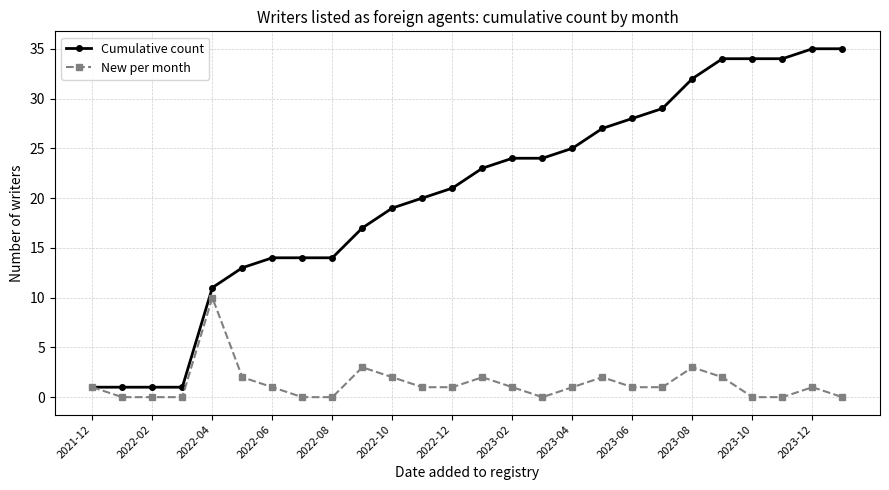

List the series in order of their peak value, highest first.

Cumulative count, New per month